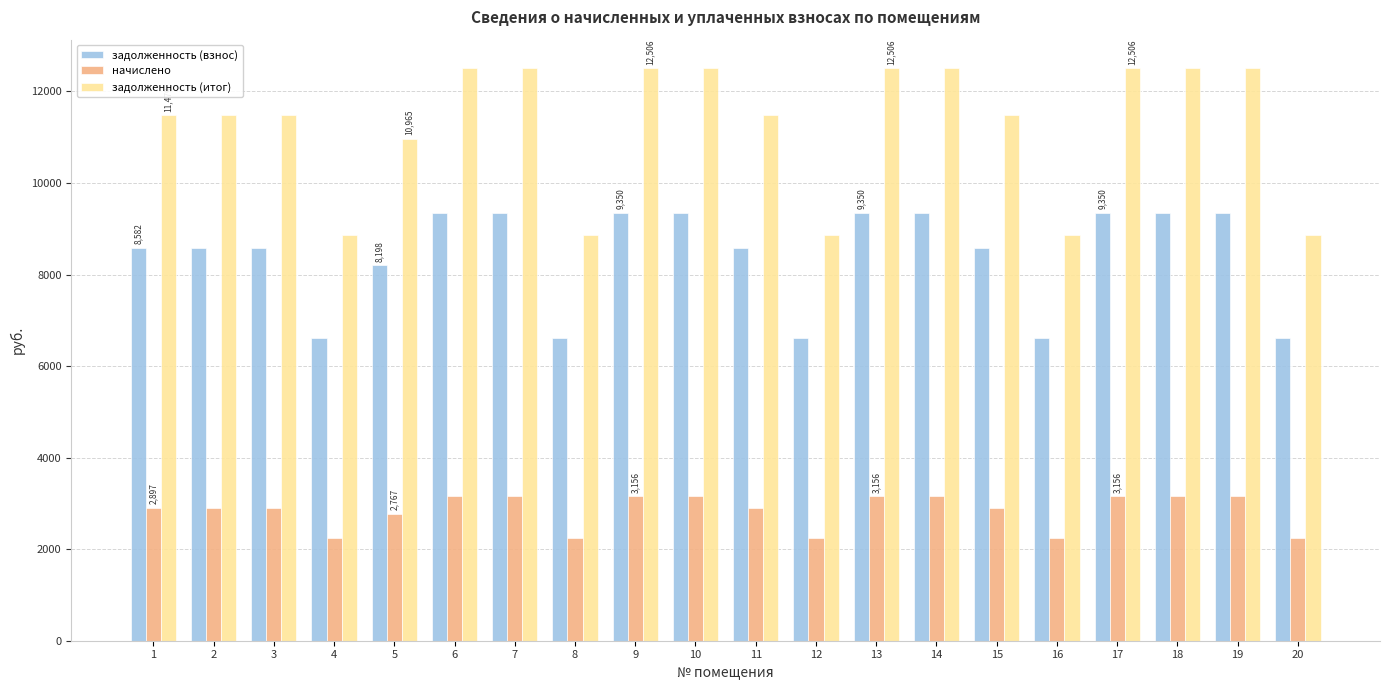

What is the spread (max minus min) of values at 11?

8582.4